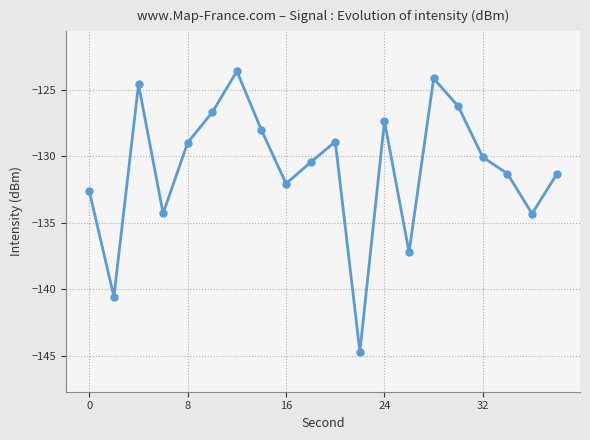

True or false: the data has more than 2 interior local peaks.

True